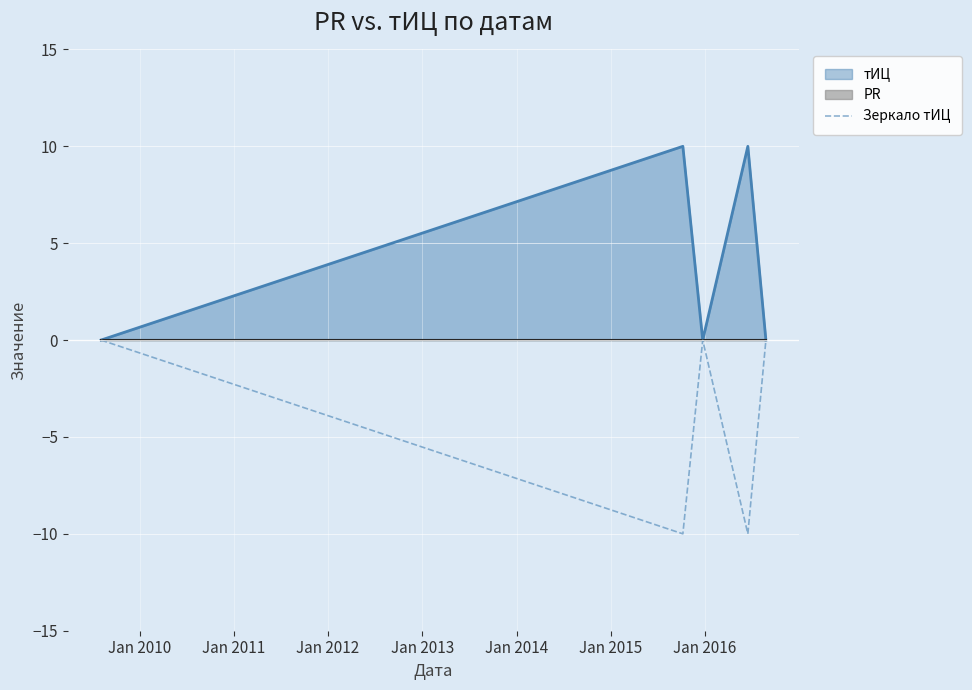

What is the highest value of the тИЦ series?

10